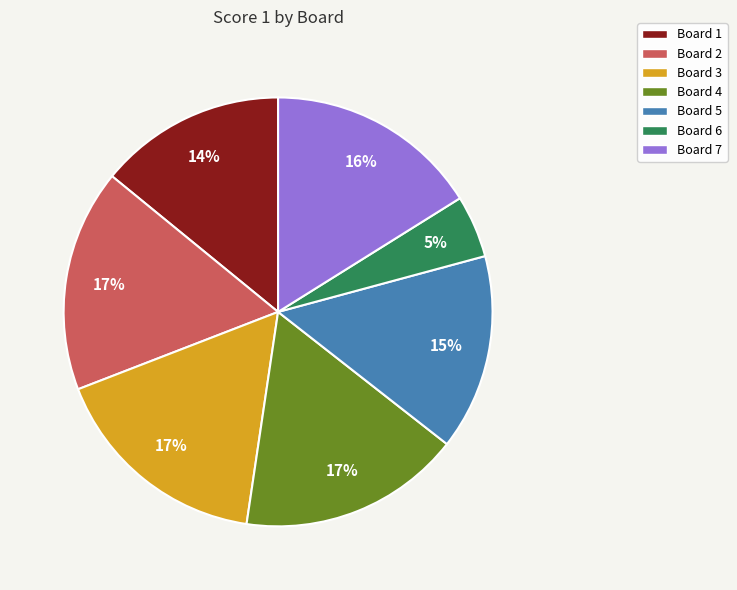

Does any single category account for the majority?

No